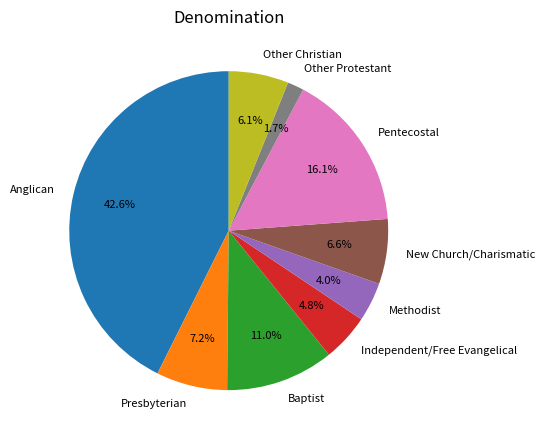

Does any single category account for the majority?

No